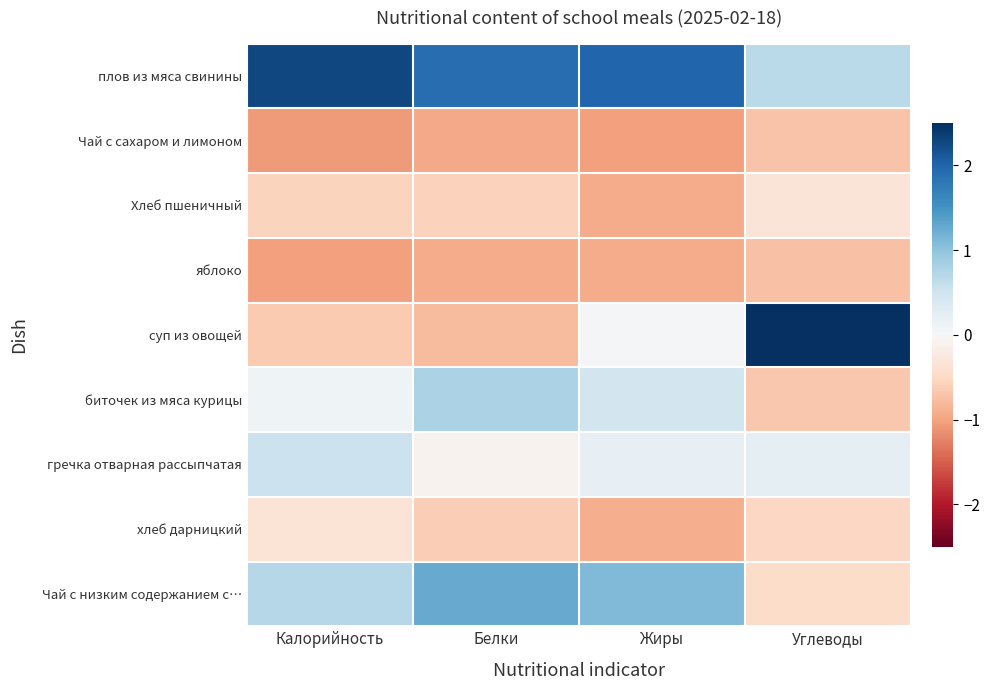

Which has a higher value, Жиры or Белки?

Жиры